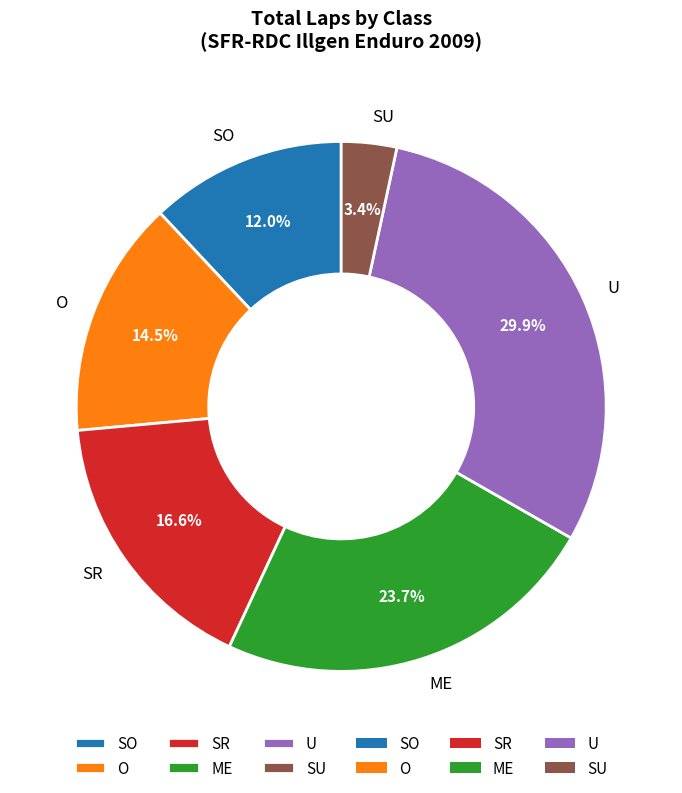

Is there any slice that represents more than half of the pie?

No